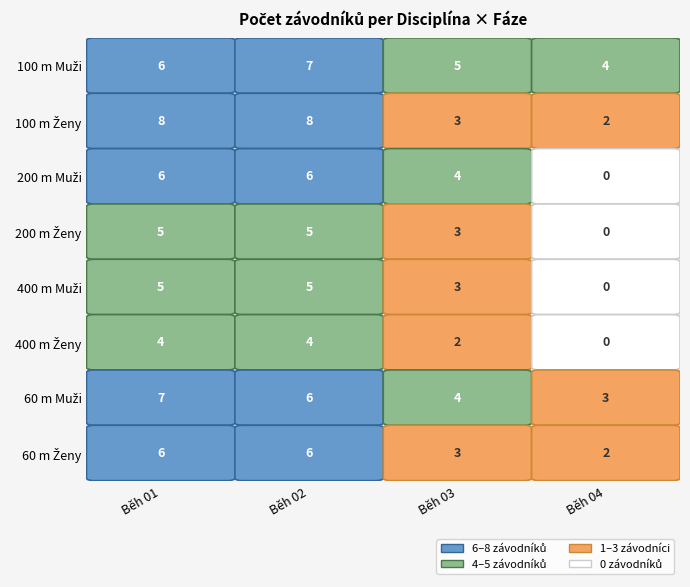

Reading left to right, extract all data points from this chart.

100 m Muži: Běh 01=6	Běh 02=7	Běh 03=5	Běh 04=4
100 m Ženy: Běh 01=8	Běh 02=8	Běh 03=3	Běh 04=2
200 m Muži: Běh 01=6	Běh 02=6	Běh 03=4	Běh 04=0
200 m Ženy: Běh 01=5	Běh 02=5	Běh 03=3	Běh 04=0
400 m Muži: Běh 01=5	Běh 02=5	Běh 03=3	Běh 04=0
400 m Ženy: Běh 01=4	Běh 02=4	Běh 03=2	Běh 04=0
60 m Muži: Běh 01=7	Běh 02=6	Běh 03=4	Běh 04=3
60 m Ženy: Běh 01=6	Běh 02=6	Běh 03=3	Běh 04=2